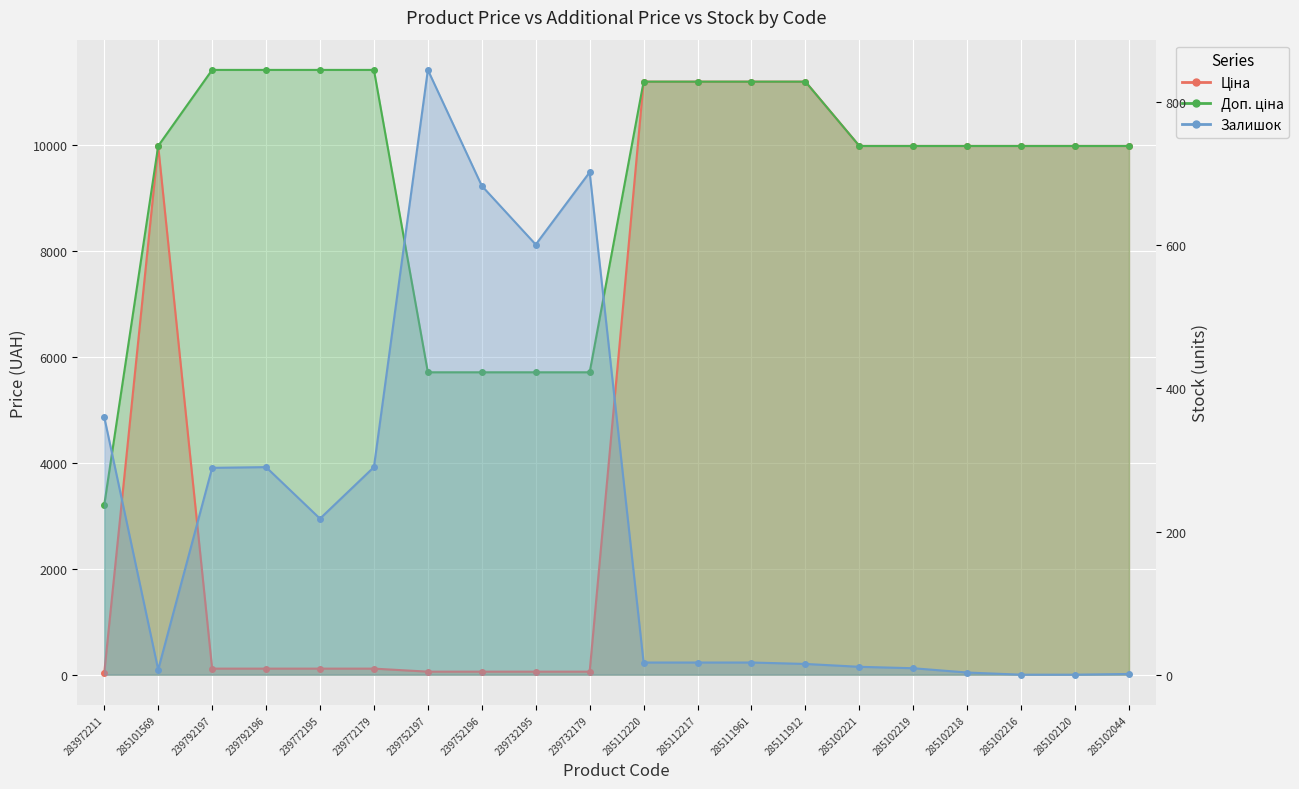

Count the number of categories in the chart.

20